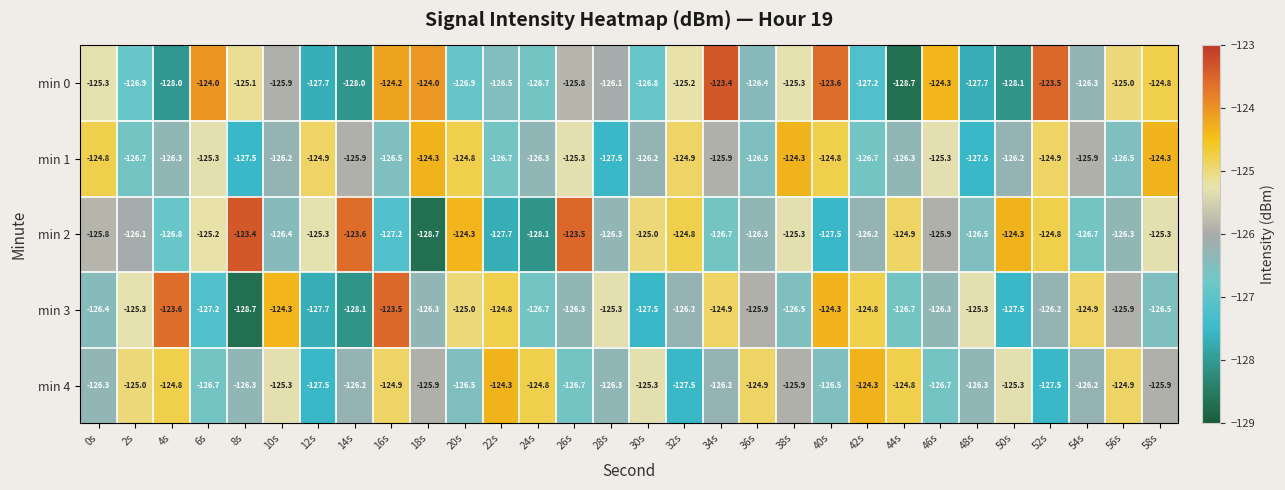

What is the approximate value of min 0 at 42s?

-127.2